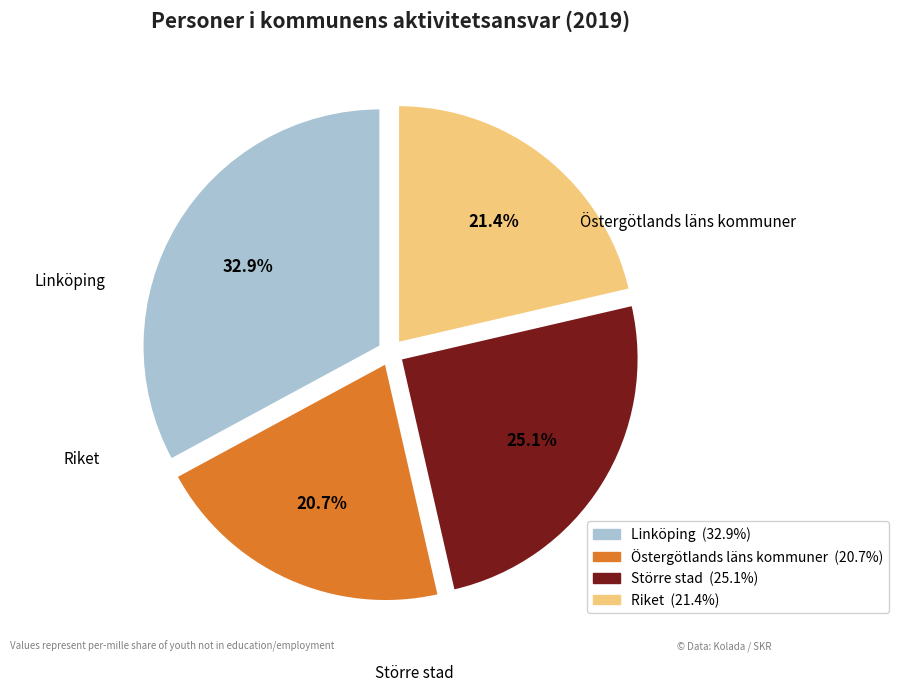

How many segments does this pie chart have?

4